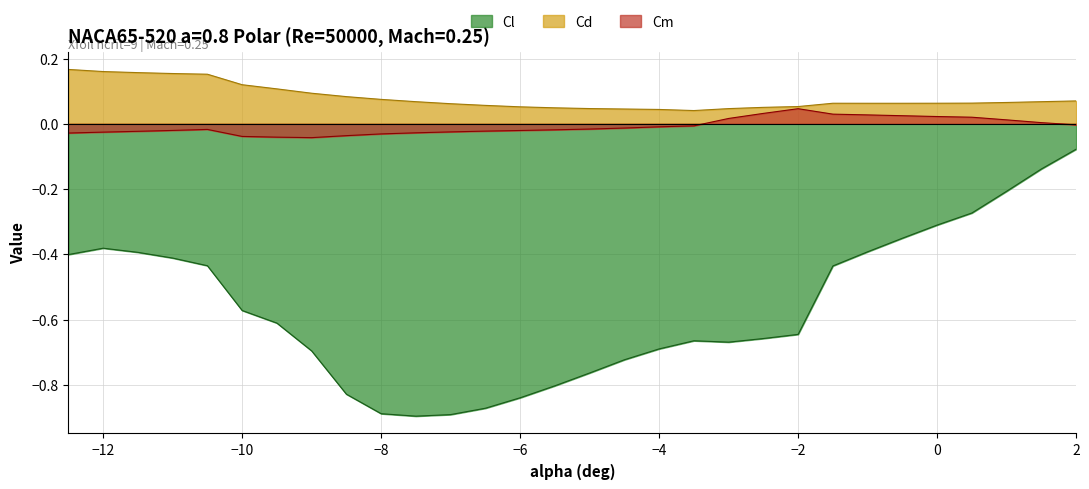

Which category has the highest value in the Cm series?

−2